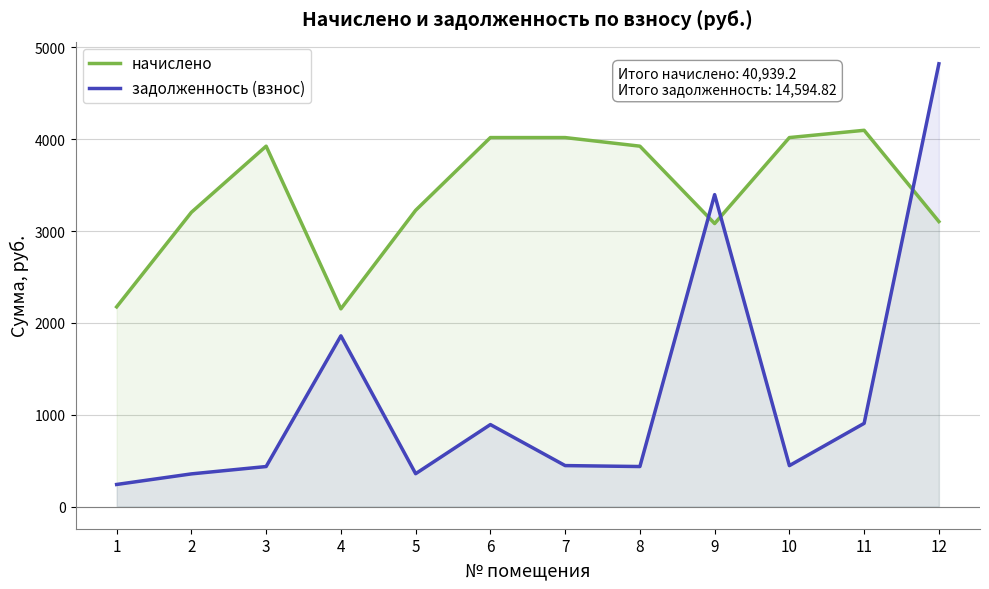

What is the difference between the second highest and minimum values in the начислено series?

1864.8